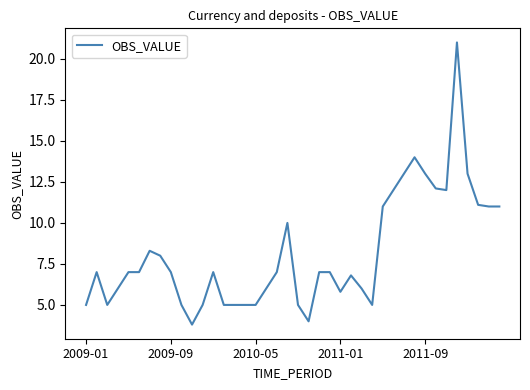

How many distinct data groups are displayed?

1